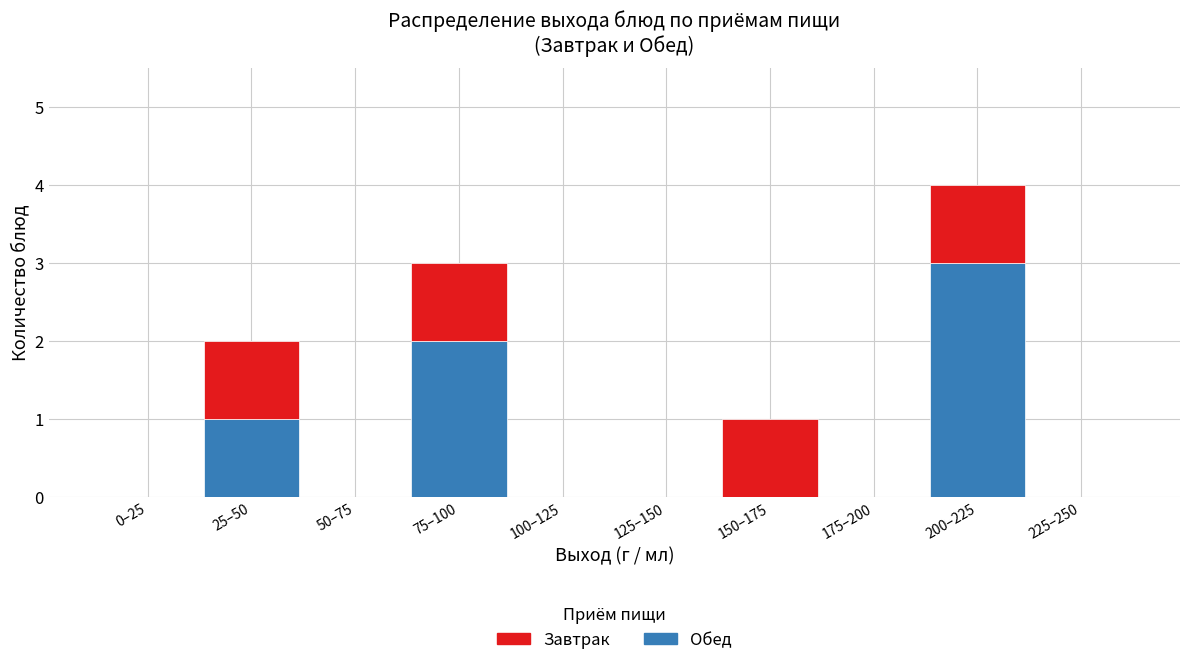

Reading right to left, what are the values for Обед?

225–250=0	200–225=3	175–200=0	150–175=0	125–150=0	100–125=0	75–100=2	50–75=0	25–50=1	0–25=0